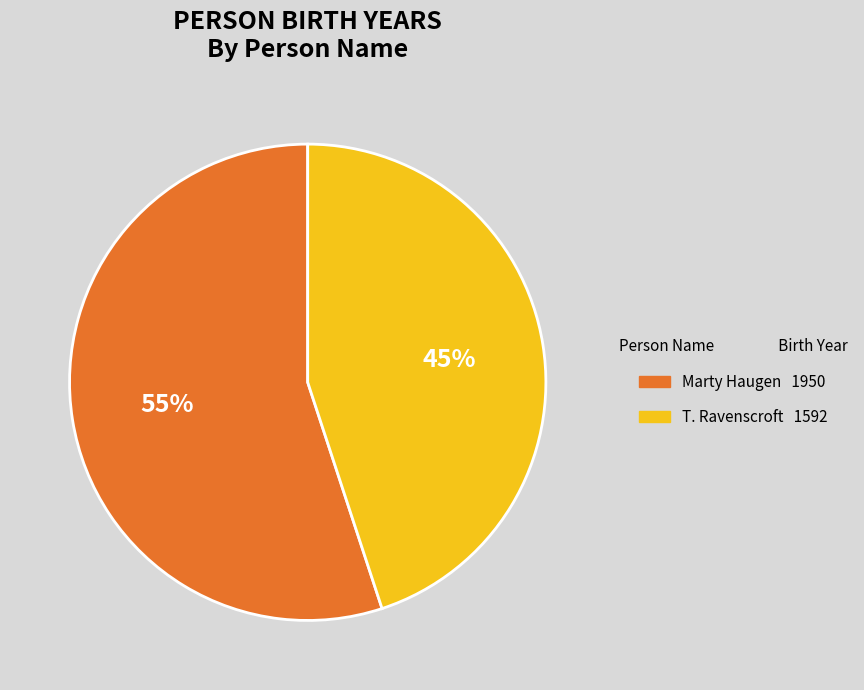

What is the majority slice?

Marty Haugen